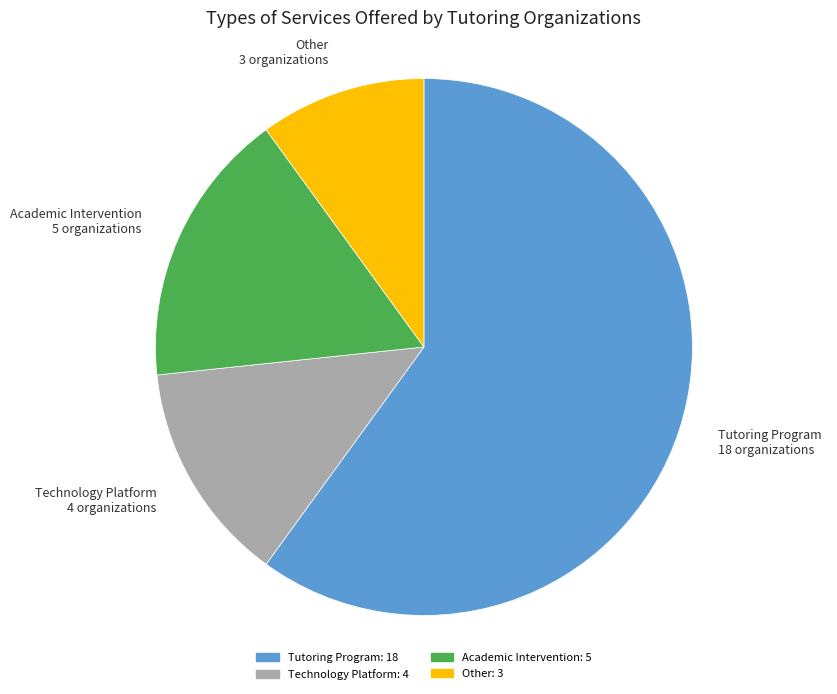

Which category accounts for the majority?

Tutoring Program